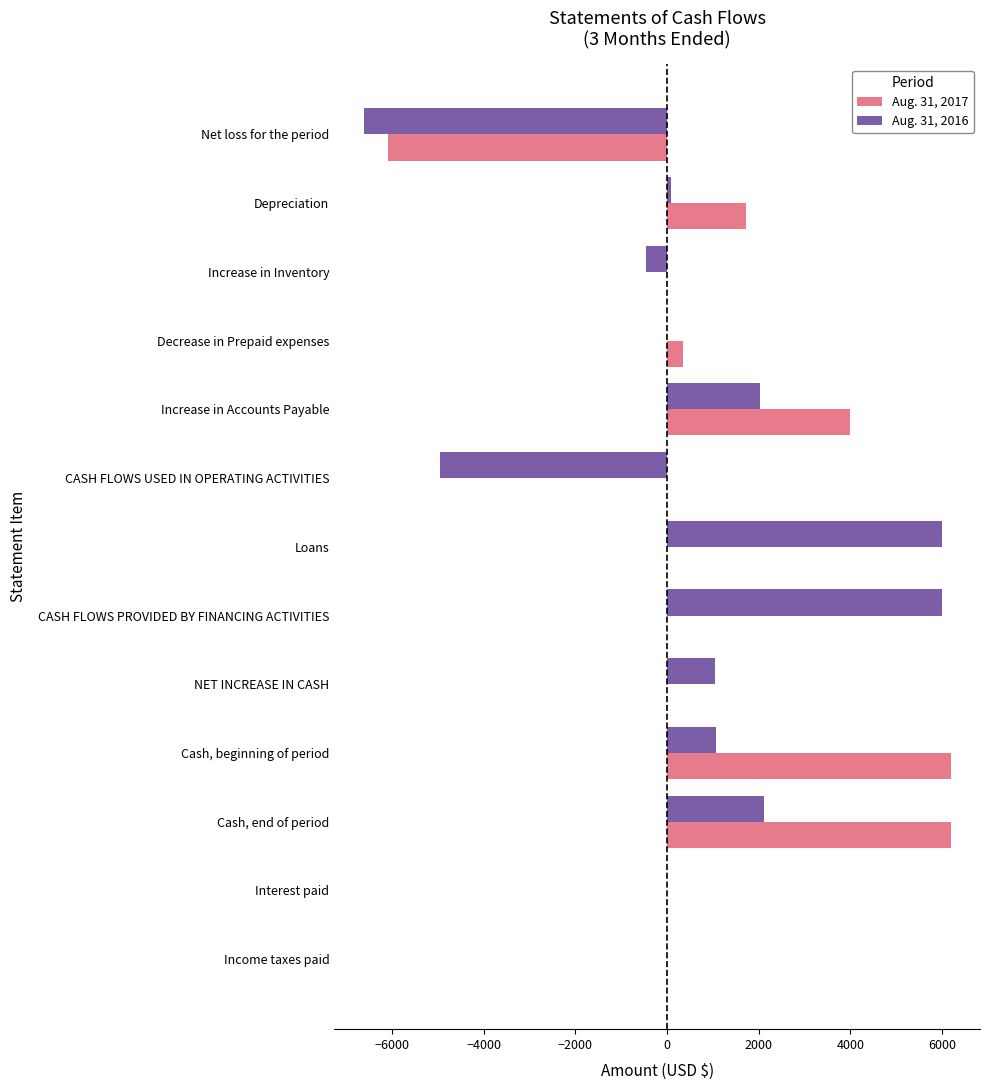

Count the number of categories in the chart.

13